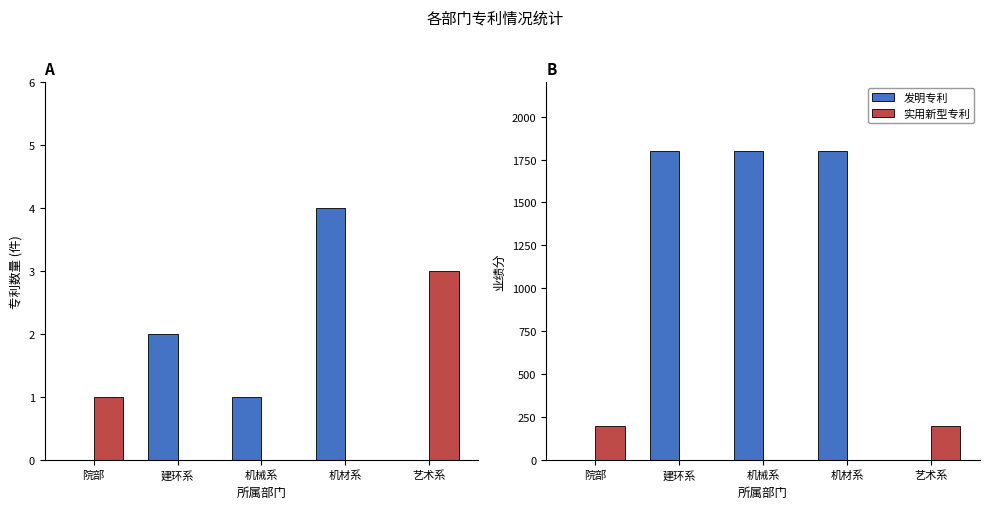

Count the 发明专利 values in the range 0 to 1800.

5